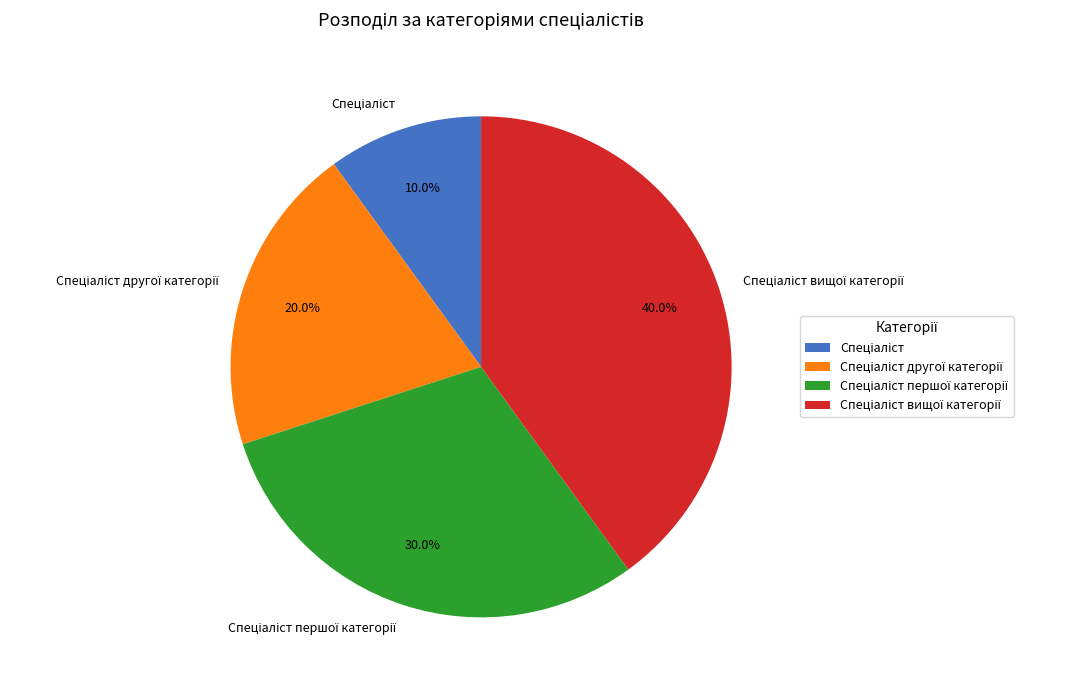

Is there a majority slice in this chart?

No